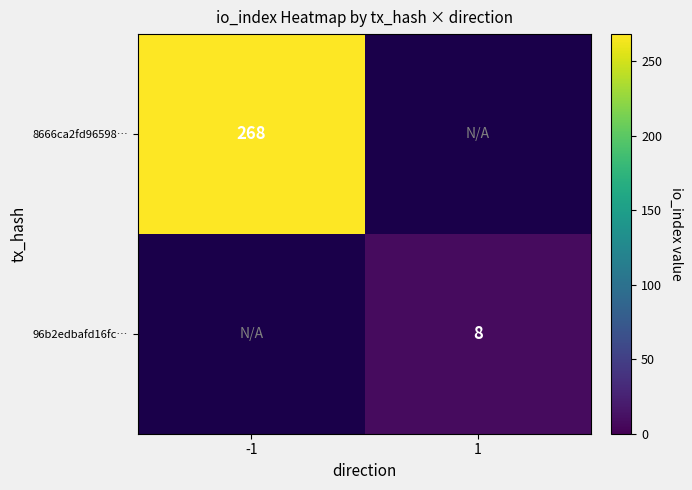

True or false: 8666ca2fd96598… has a value of 268 at -1.

True